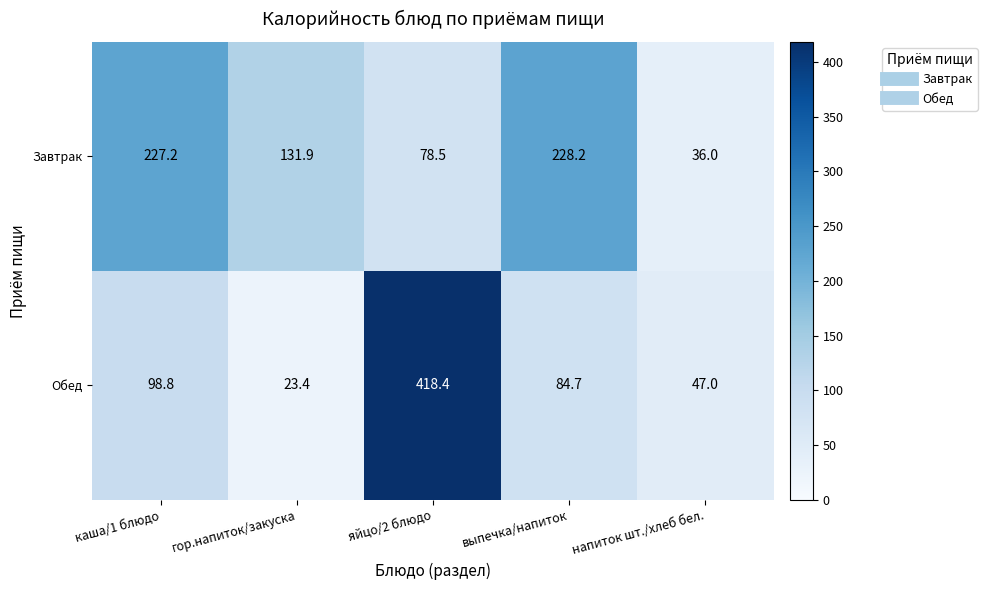

Is the value of Завтрак at напиток шт./хлеб бел. greater than the value of Обед at выпечка/напиток?

No